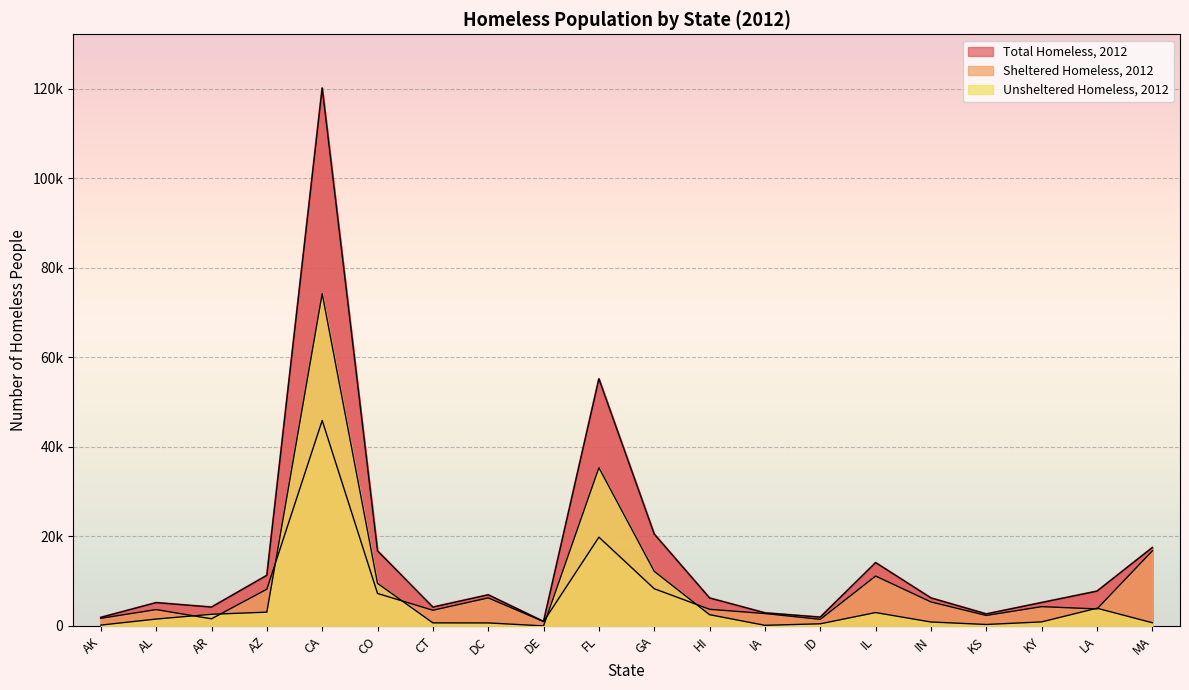

What is the maximum value shown in the chart?

120098